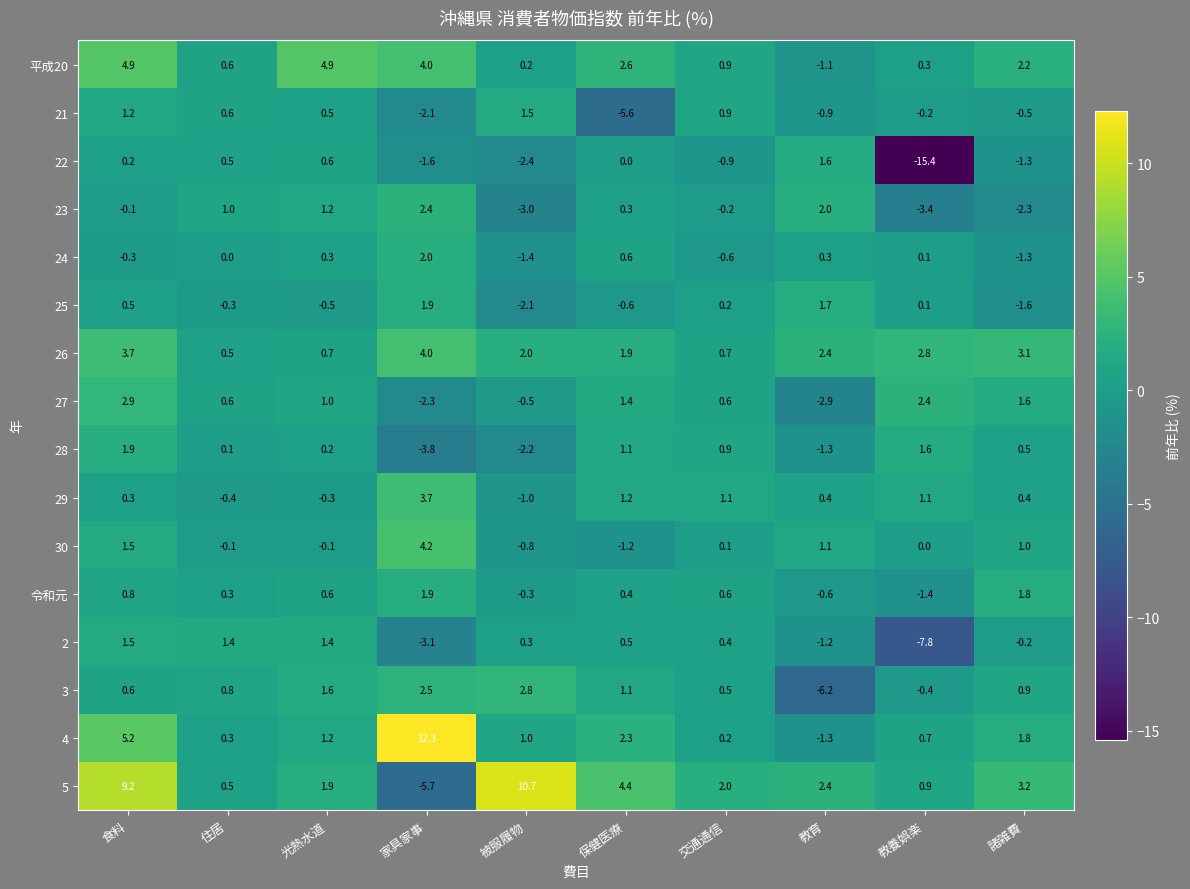

The 2 series shows 1.5 at 食料. True or false?

True